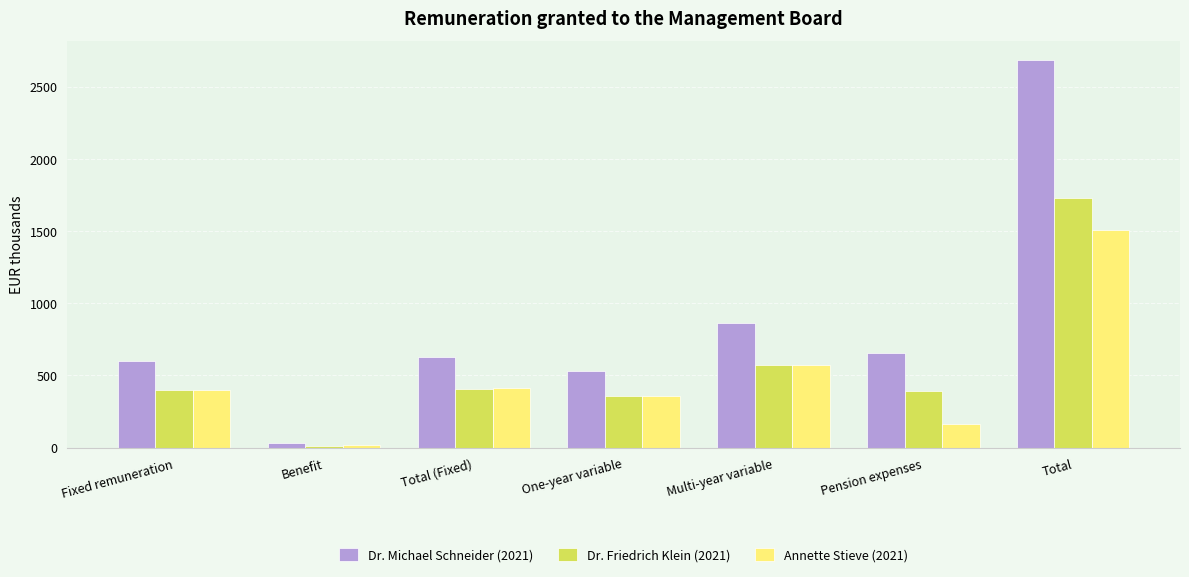

What position from the right is Benefit?

6